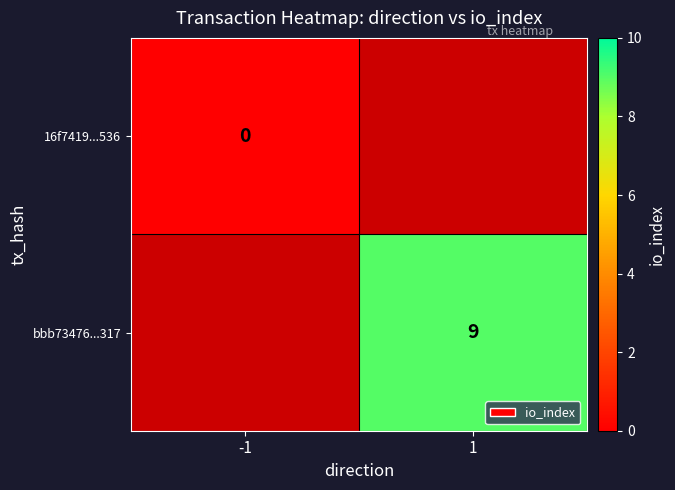

The bbb73476...317 series shows 9 at 1. True or false?

True